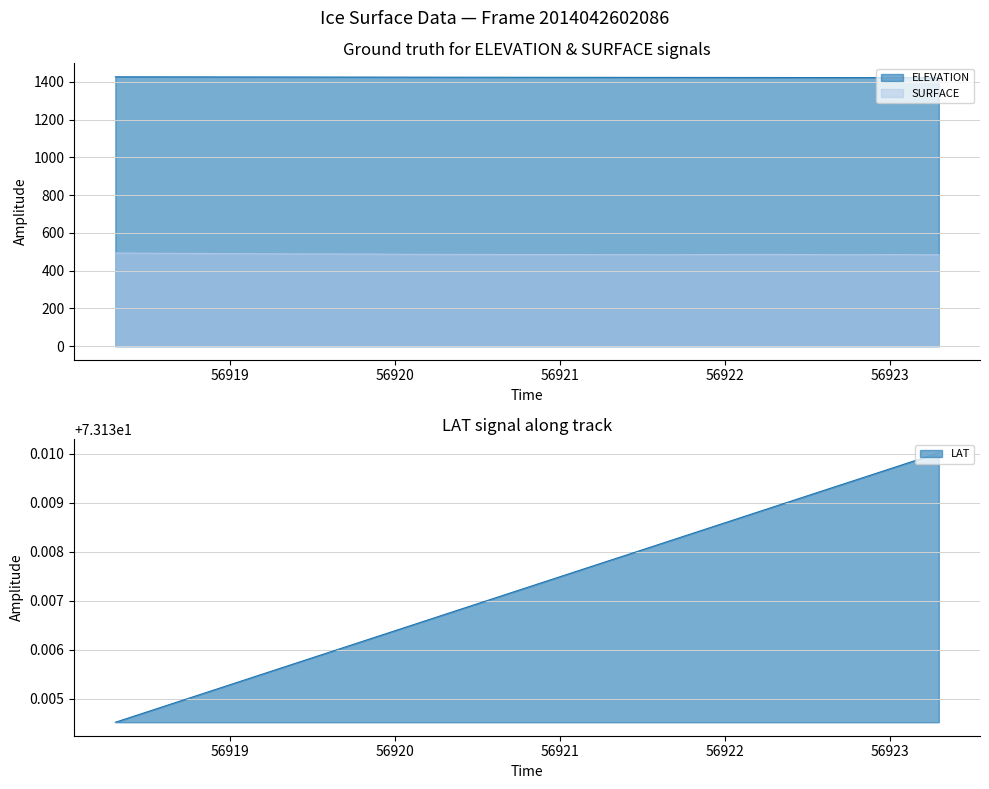

List the series in order of their overall mean, lowest first.

LAT, SURFACE, ELEVATION